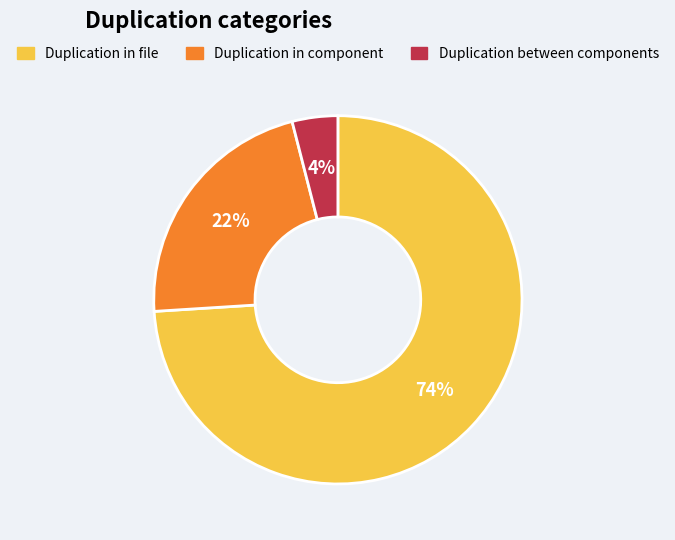

How many slices are in this pie chart?

3